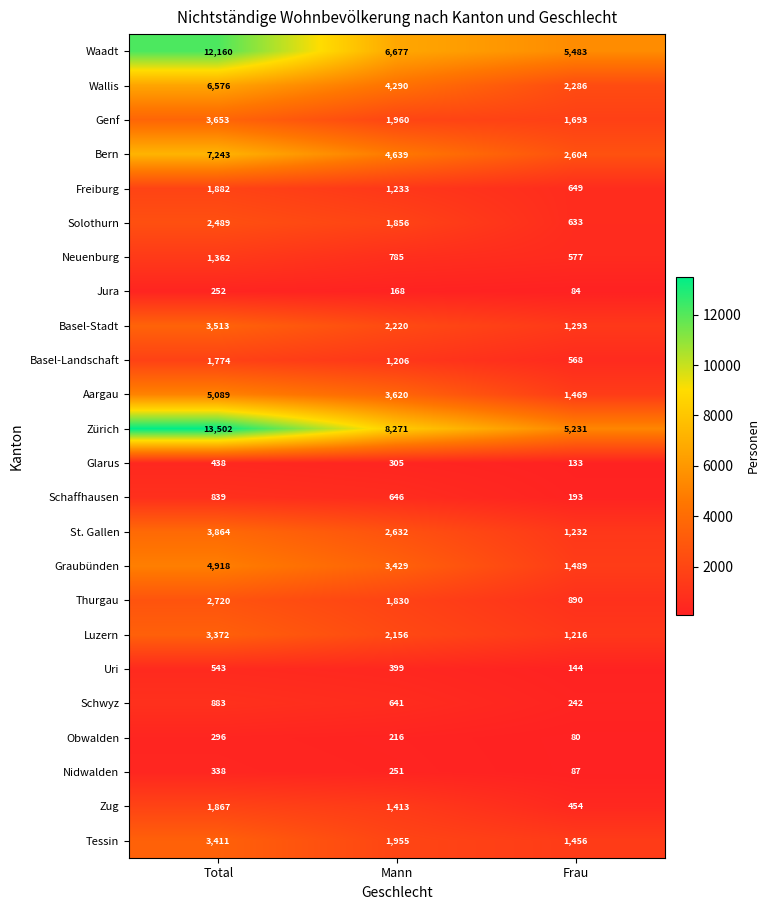

What is the spread (max minus min) of values at Total?

13250